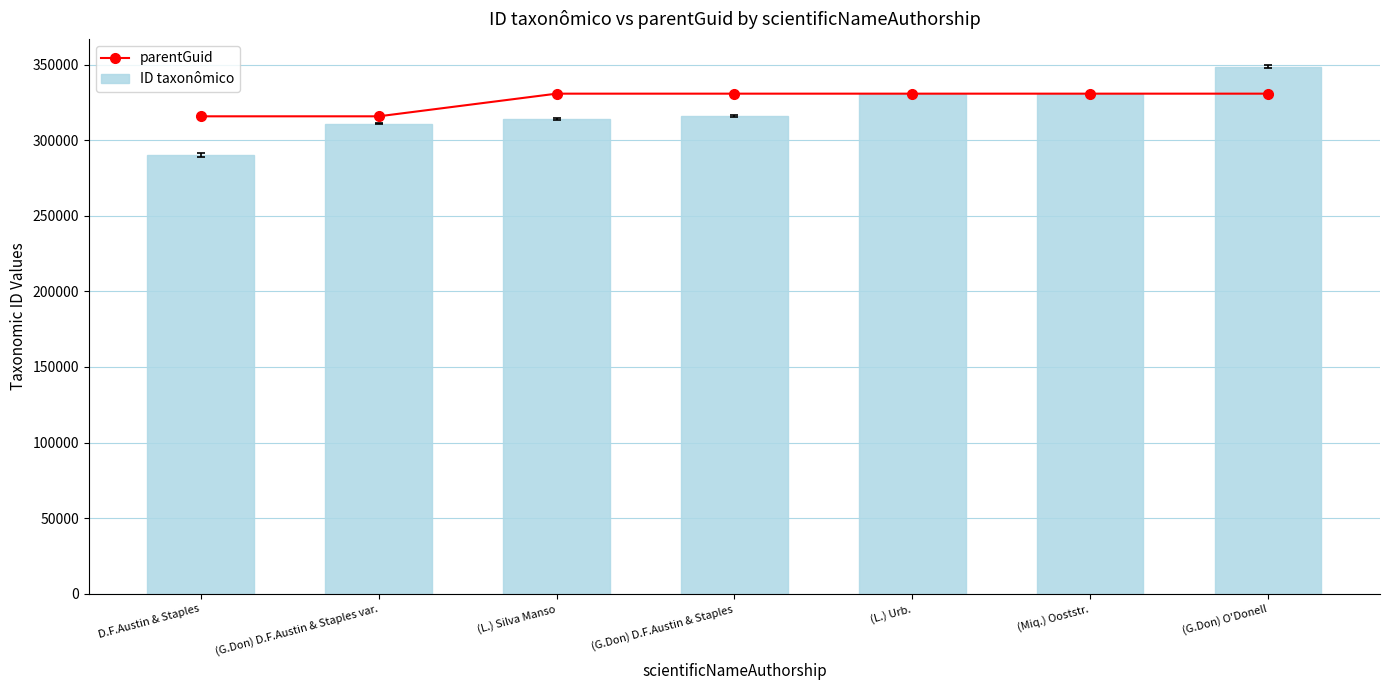

Between (L.) Urb. and D.F.Austin & Staples, which is larger?

(L.) Urb.